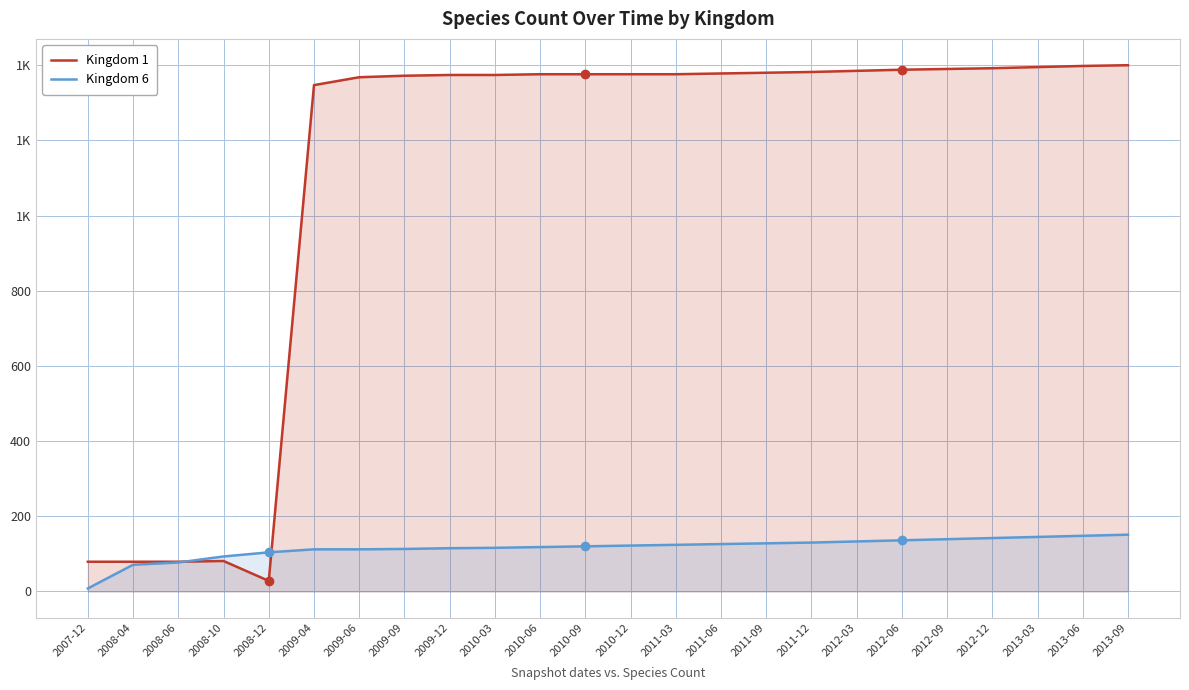

What is the highest value of the Kingdom 1 series?

1400